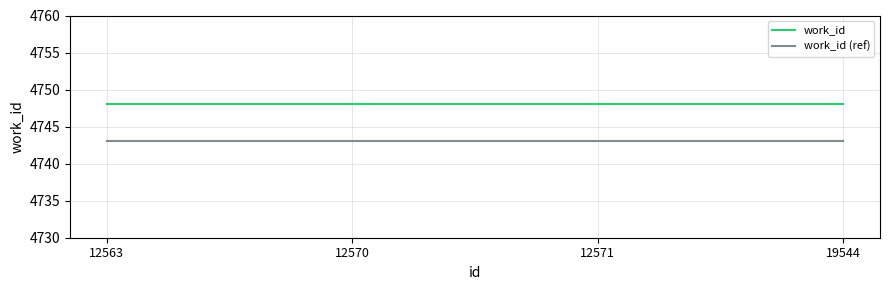

True or false: work_id (ref) and work_id cross at least once.

False